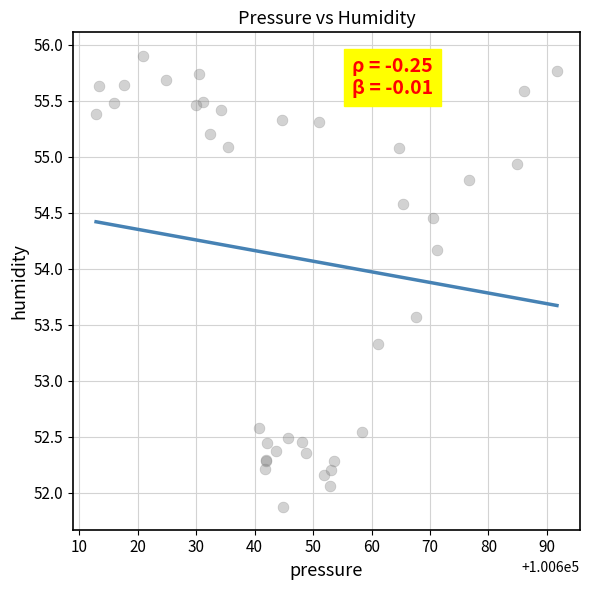

What Y value in the scatter plot is closest to 53?

53.3